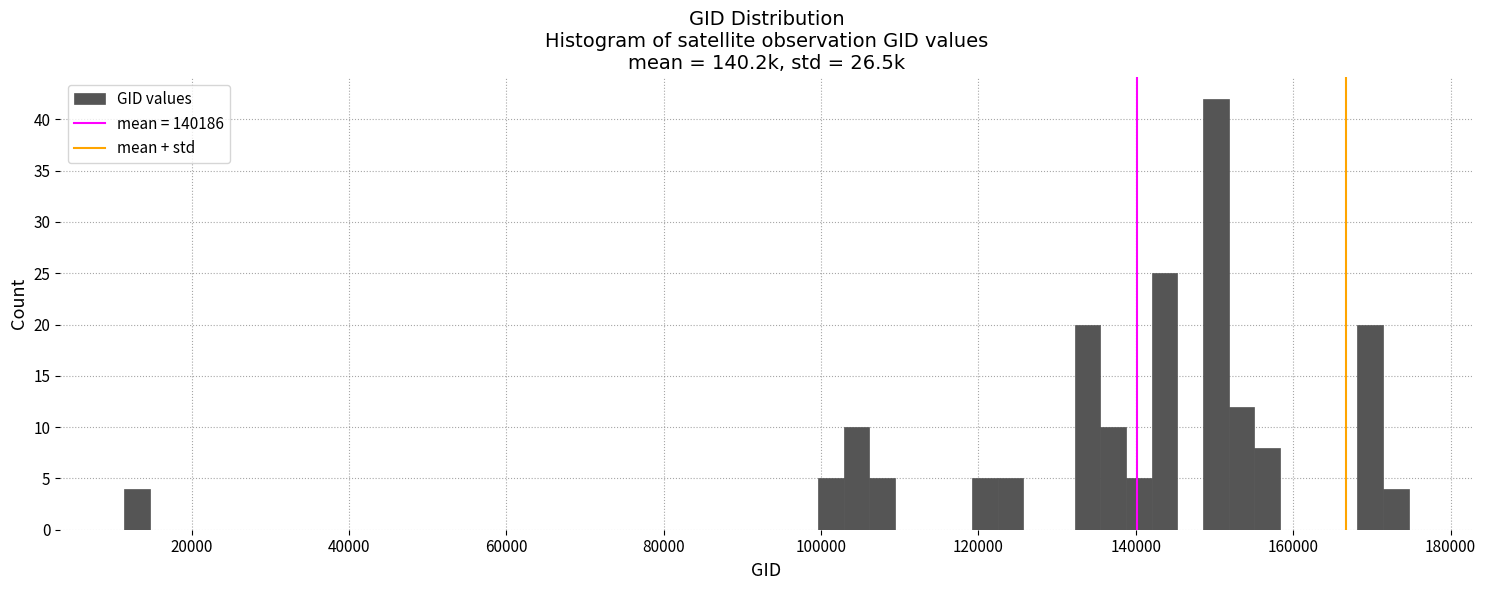

Around what value on the x-axis is the tallest bar? Give the approximate position of its centre, as read against the axis.

150000